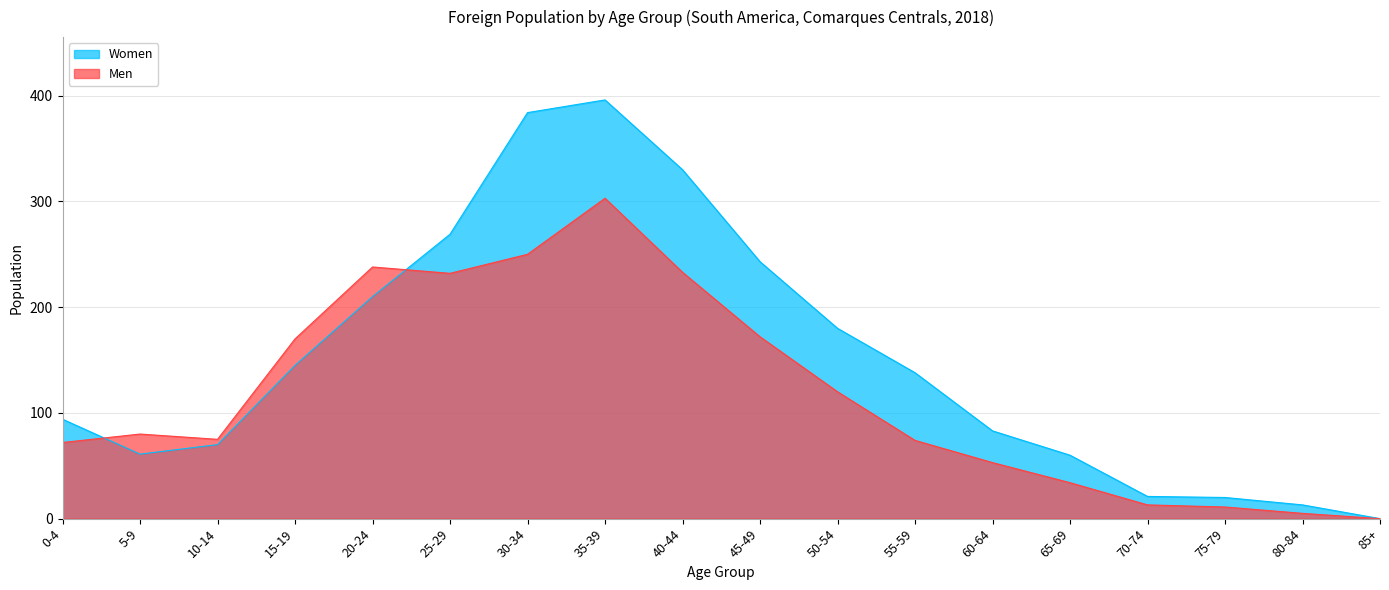

Reading left to right, transcribe all the data shown in this chart.

Men: 72	80	75	170	238	232	250	303	233	172	120	74	53	34	13	11	5	0
Women: 94	61	70	145	210	269	384	396	330	243	180	138	83	60	21	20	13	0